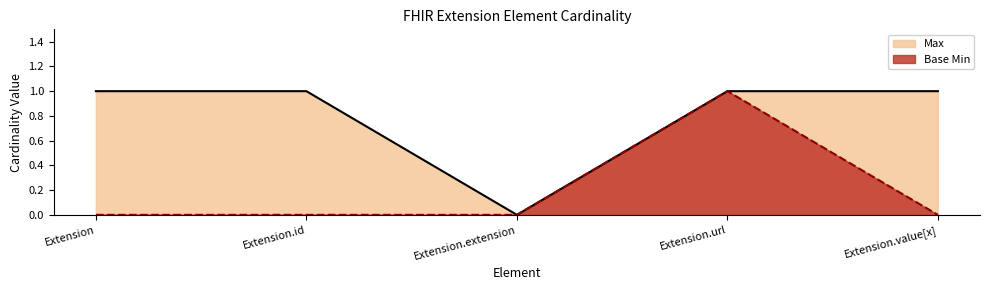

At which category does Base Min reach its first local peak?

Extension.url